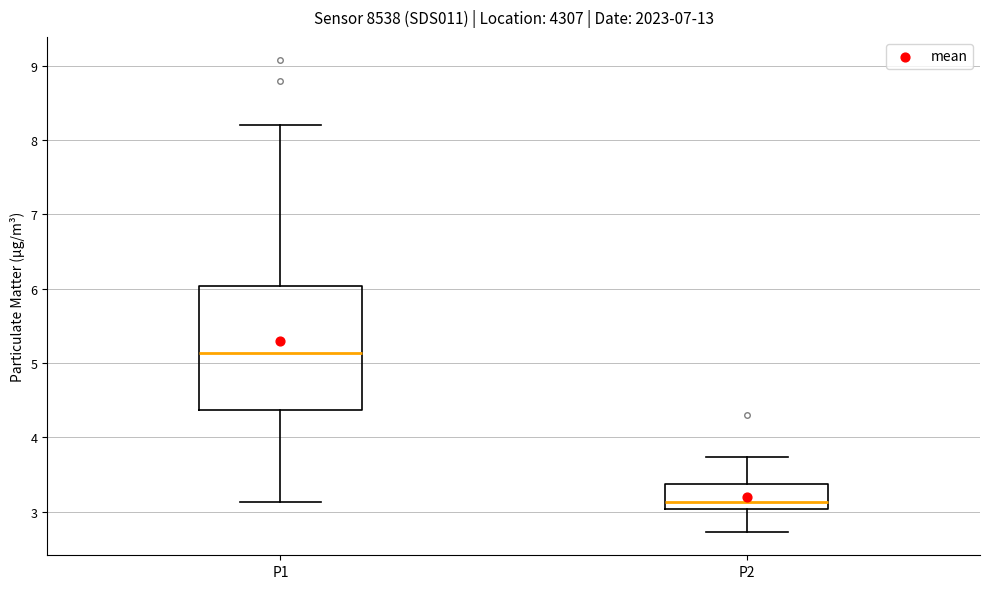

Reading left to right, read every box against the y-axis: the position of its median line, the range the box covers, and the ends of its whiskers. The values are not printed on the chart, so give them approximately, as read against the axis.

P1: median 5.1, box 4.4 to 6.0, whiskers 3.1 to 8.2
P2: median 3.1, box 3.0 to 3.4, whiskers 2.7 to 3.7